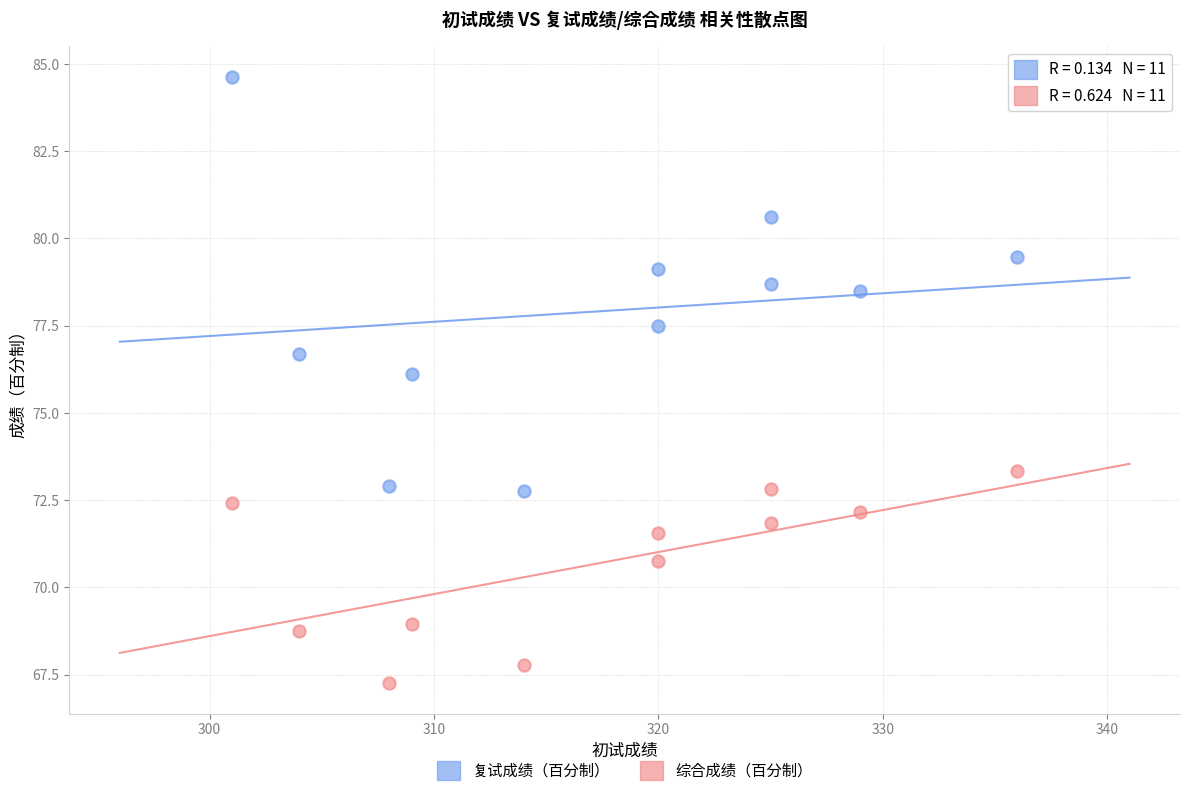

What are all the series names shown in the legend?

复试成绩（百分制）, 综合成绩（百分制）